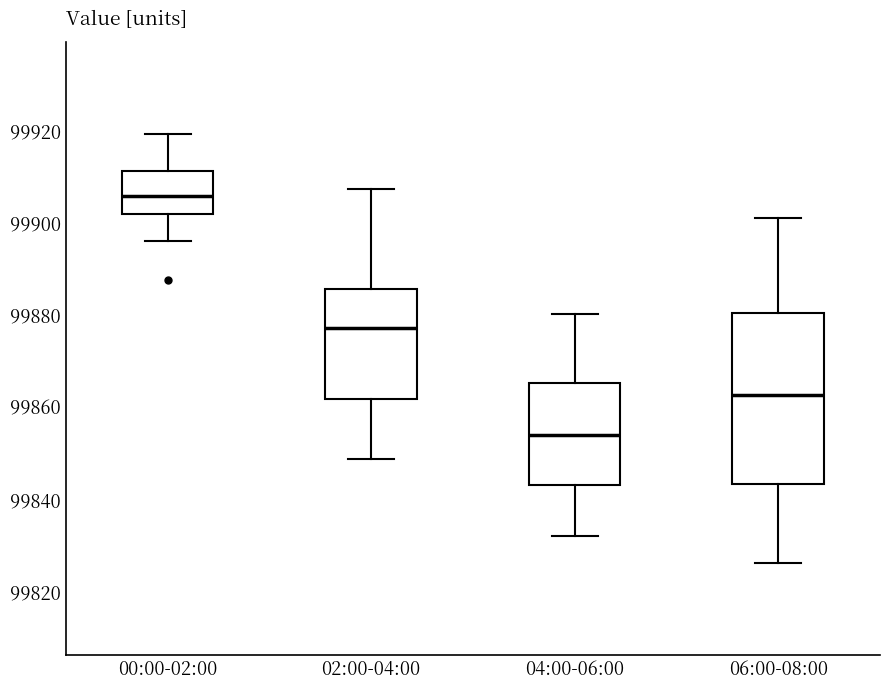

Reading left to right, transcribe this box plot: for each box, give where its median line is, the range the box spans, and where its two whiskers end, as read against the y-axis. The values are not printed on the chart, so give them approximately, as read against the axis.

00:00-02:00: median 99906, box 99902 to 99912, whiskers 99896 to 99920
02:00-04:00: median 99878, box 99862 to 99886, whiskers 99848 to 99908
04:00-06:00: median 99854, box 99844 to 99866, whiskers 99832 to 99880
06:00-08:00: median 99862, box 99844 to 99880, whiskers 99826 to 99902